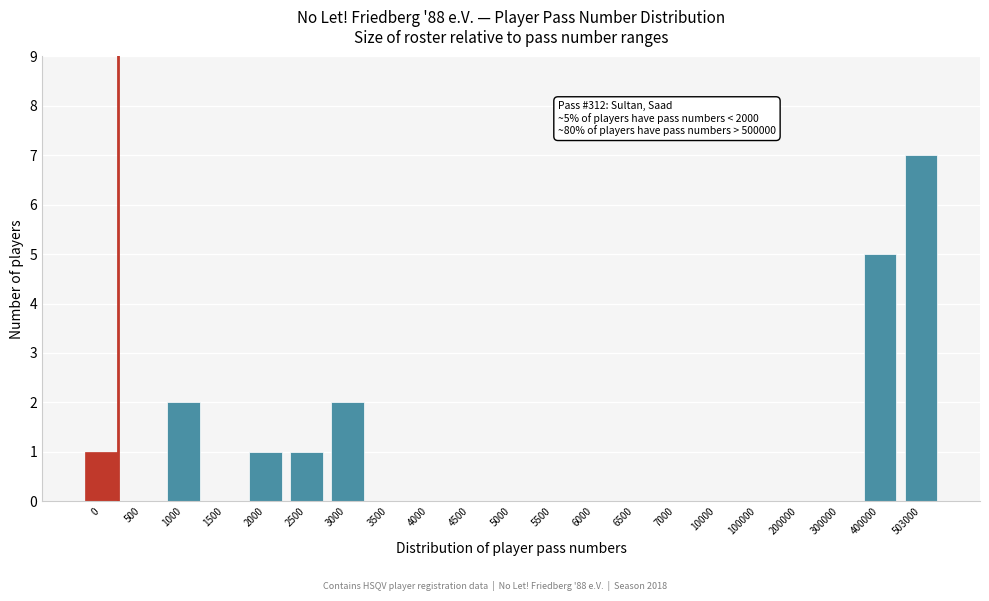

Reading left to right, list all the values displayed in this chart.

0=1	500=0	1000=2	1500=0	2000=1	2500=1	3000=2	3500=0	4000=0	4500=0	5000=0	5500=0	6000=0	6500=0	7000=0	10000=0	100000=0	200000=0	300000=0	400000=5	503000=7